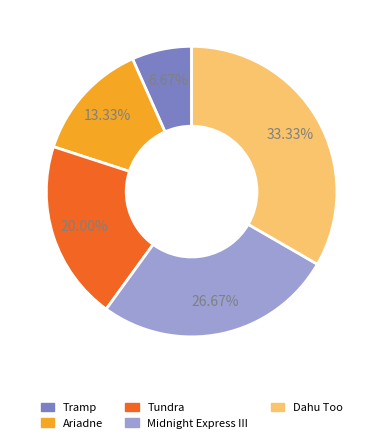

The Ariadne slice represents 26% of the pie. True or false?

False